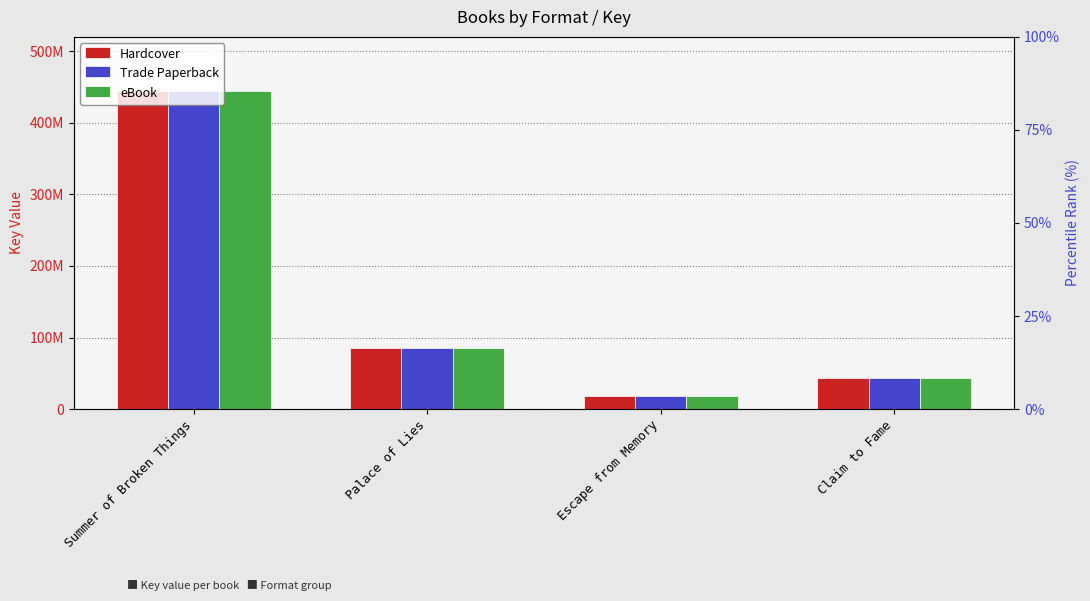

What is the total value across all series at Claim to Fame?

128551056